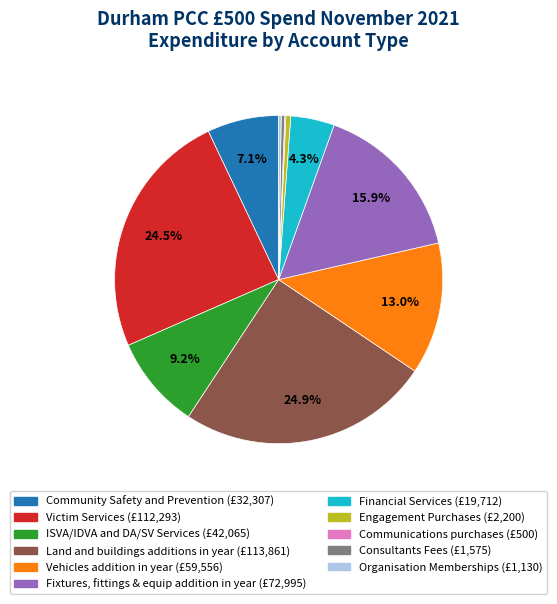

Which has a higher value, Financial Services or Fixtures, fittings & equip addition in year?

Fixtures, fittings & equip addition in year